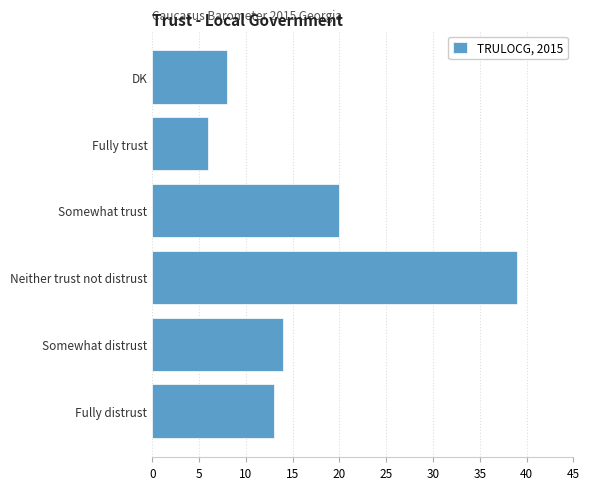

True or false: the data shows 14 at DK.

False